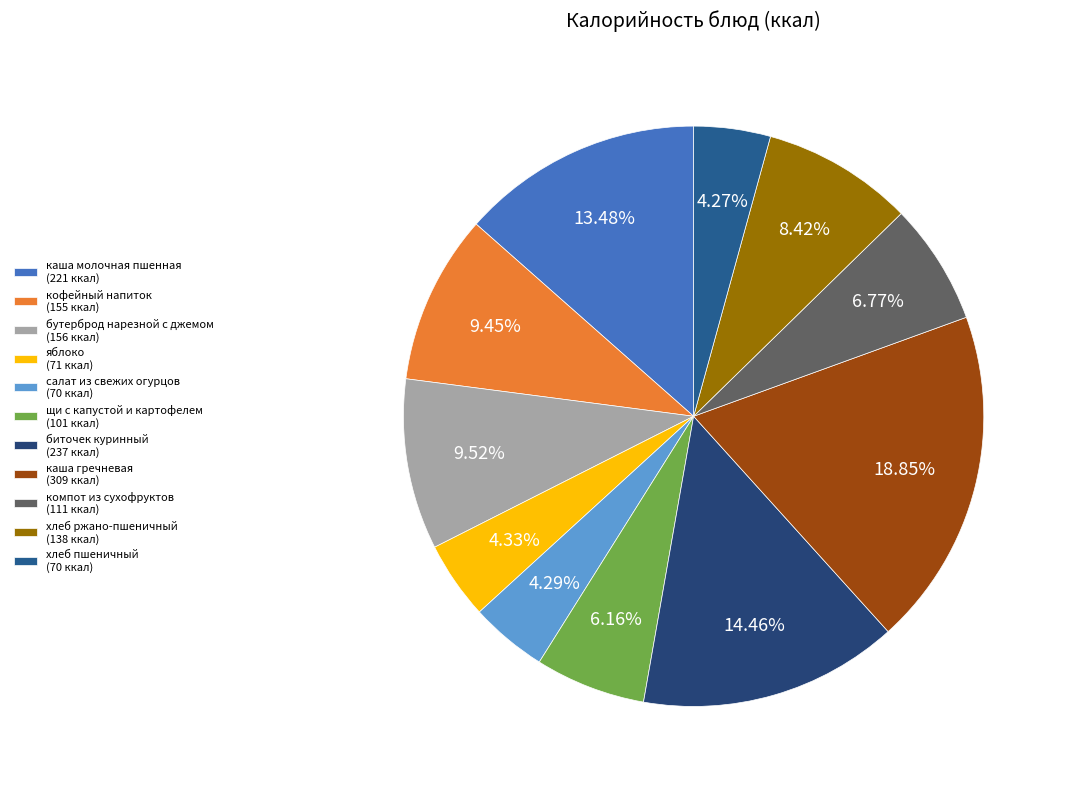

To the nearest percent, what is the difference between the яблоко and компот из сухофруктов slice percentages?

2%